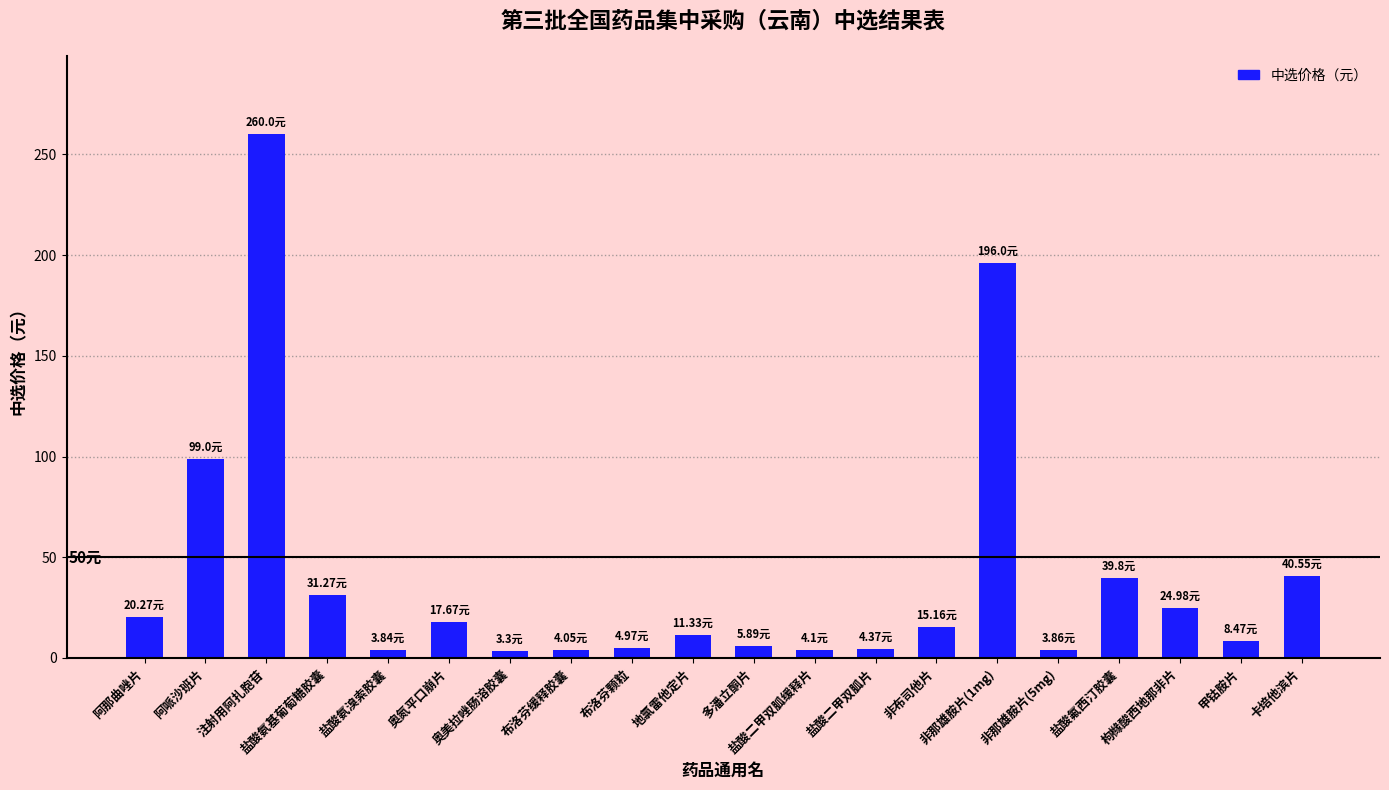

What is the sum of all values?

798.9